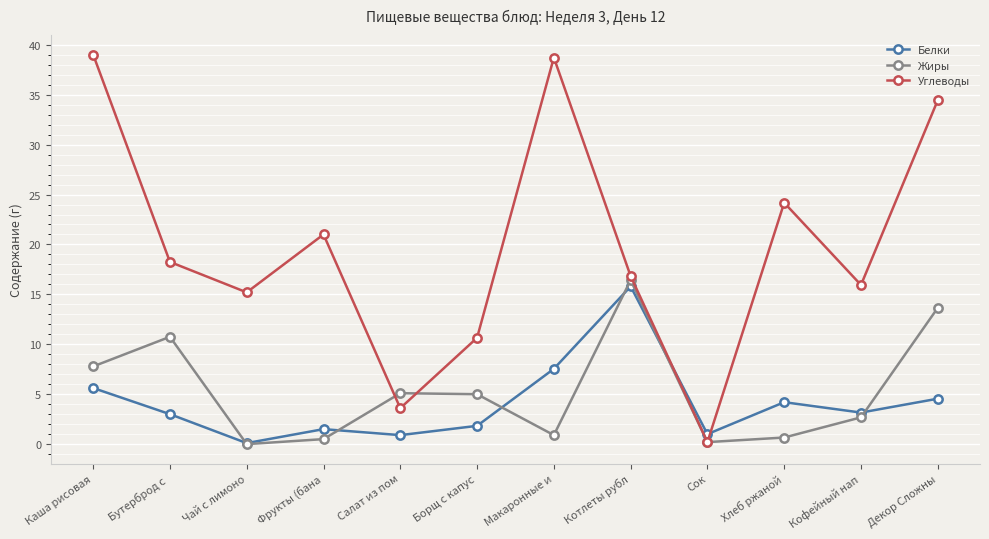

What is the total value across all series at Бутерброд с ?

32.0